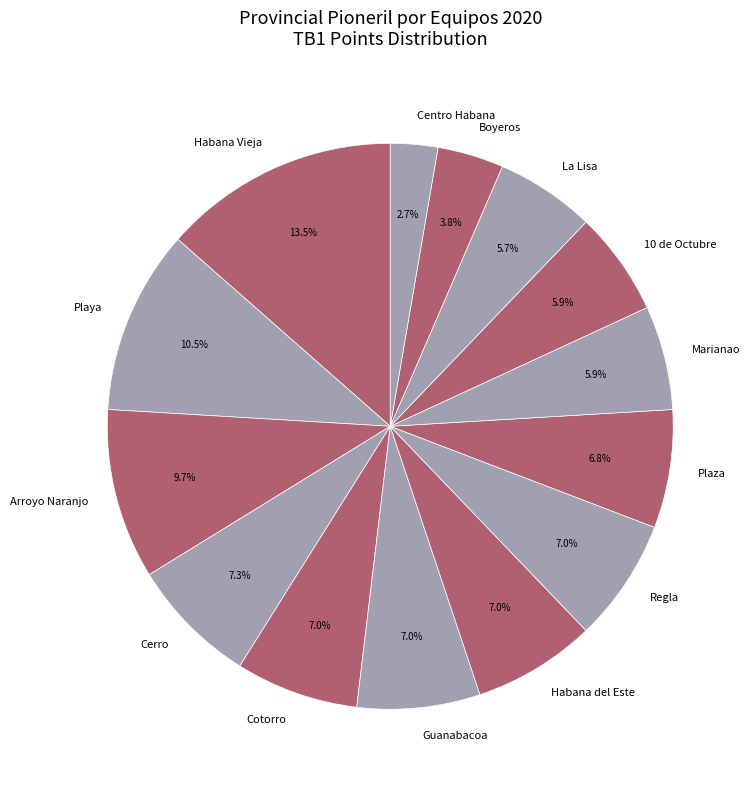

Combined, do Regla and Centro Habana account for over 50%?

No